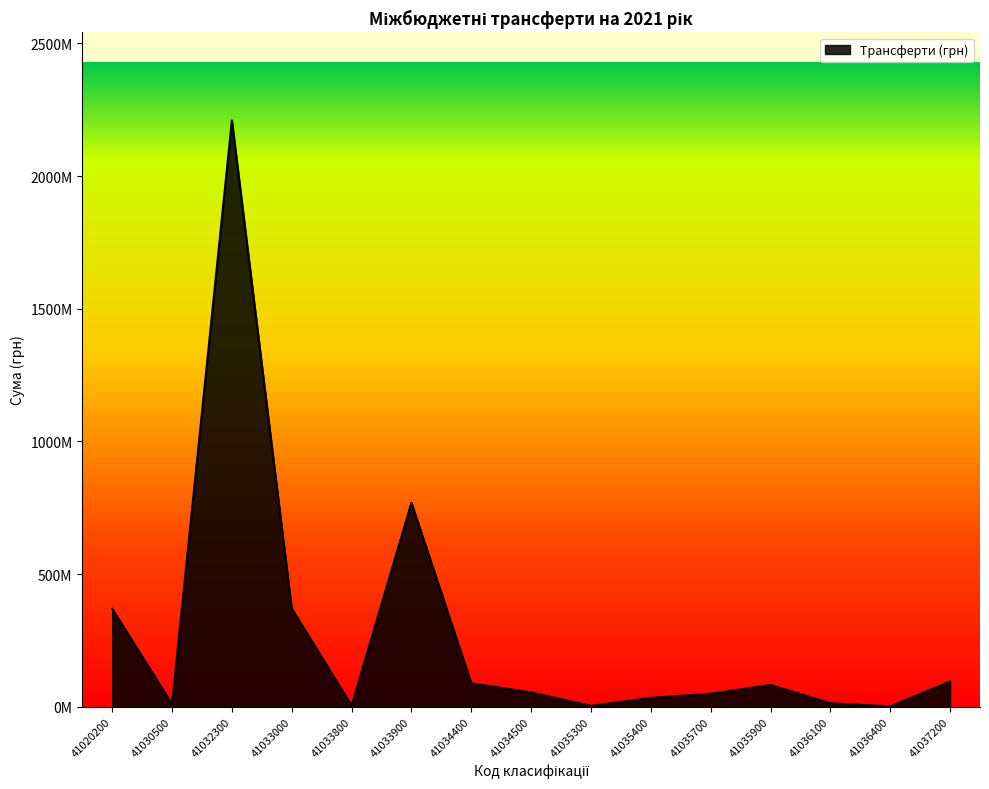

Is this an area chart (filled region under the line)?

Yes